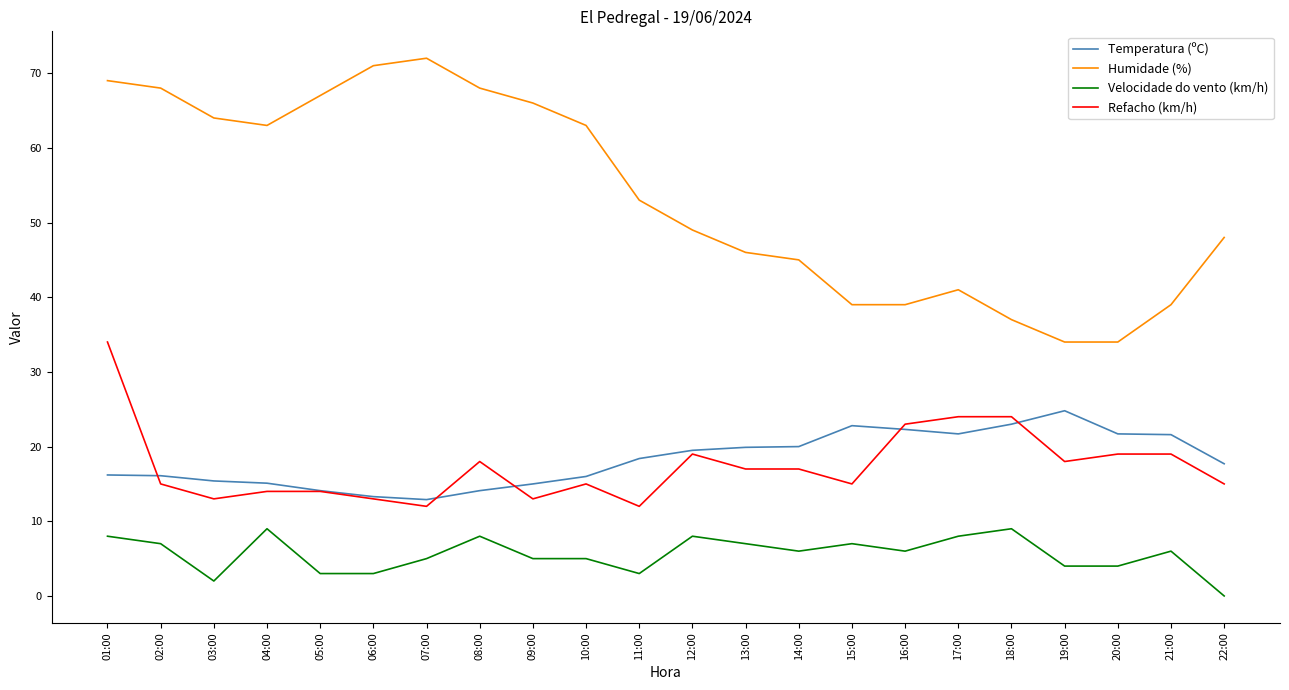

True or false: Velocidade do vento (km/h) has a value of 8.0 at 17:00.

True